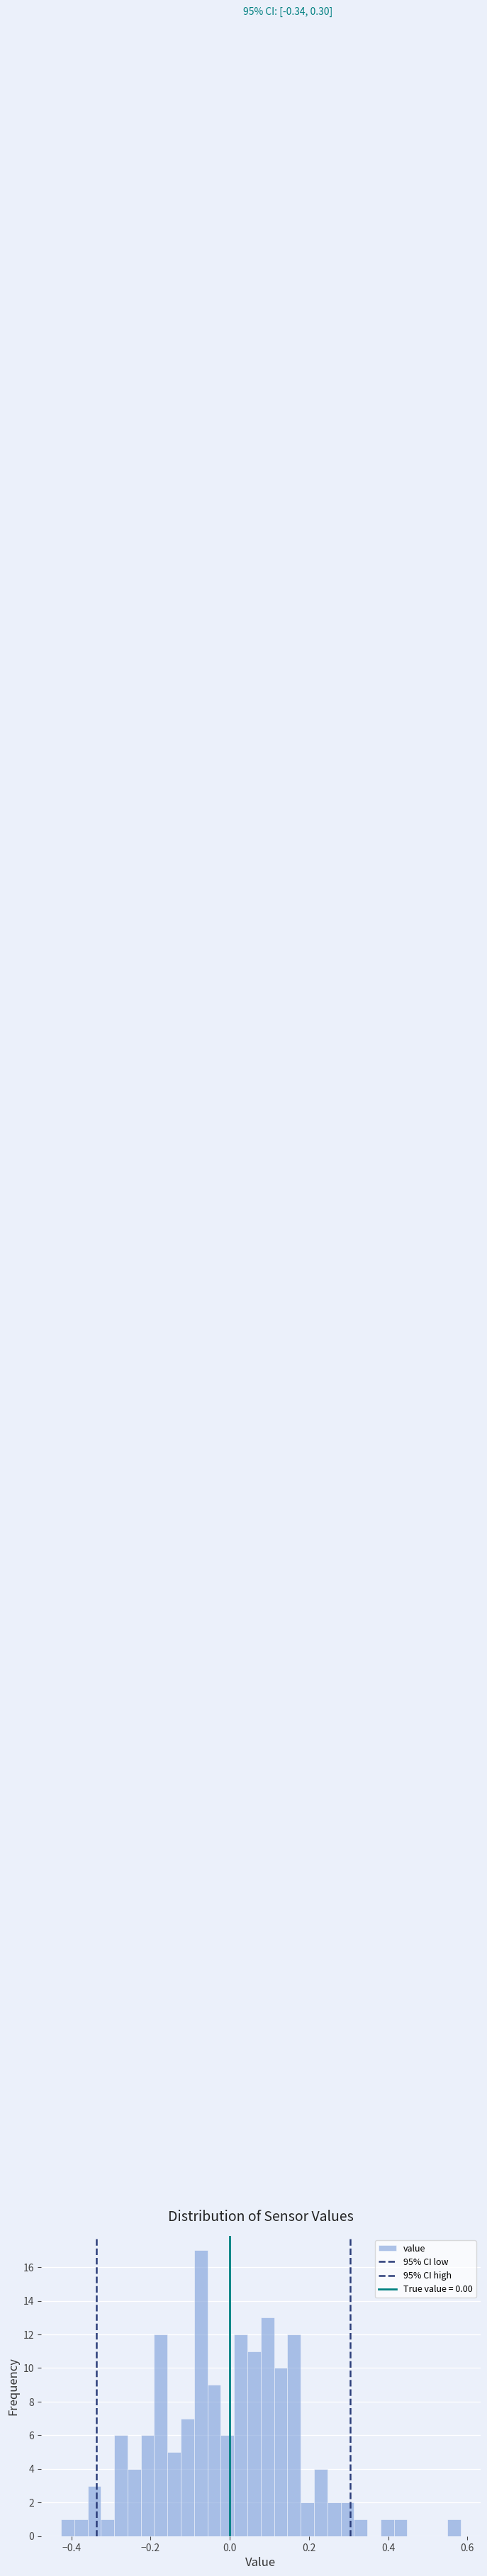

Around what value on the x-axis is the tallest bar? Give the approximate position of its centre, as read against the axis.

-0.08